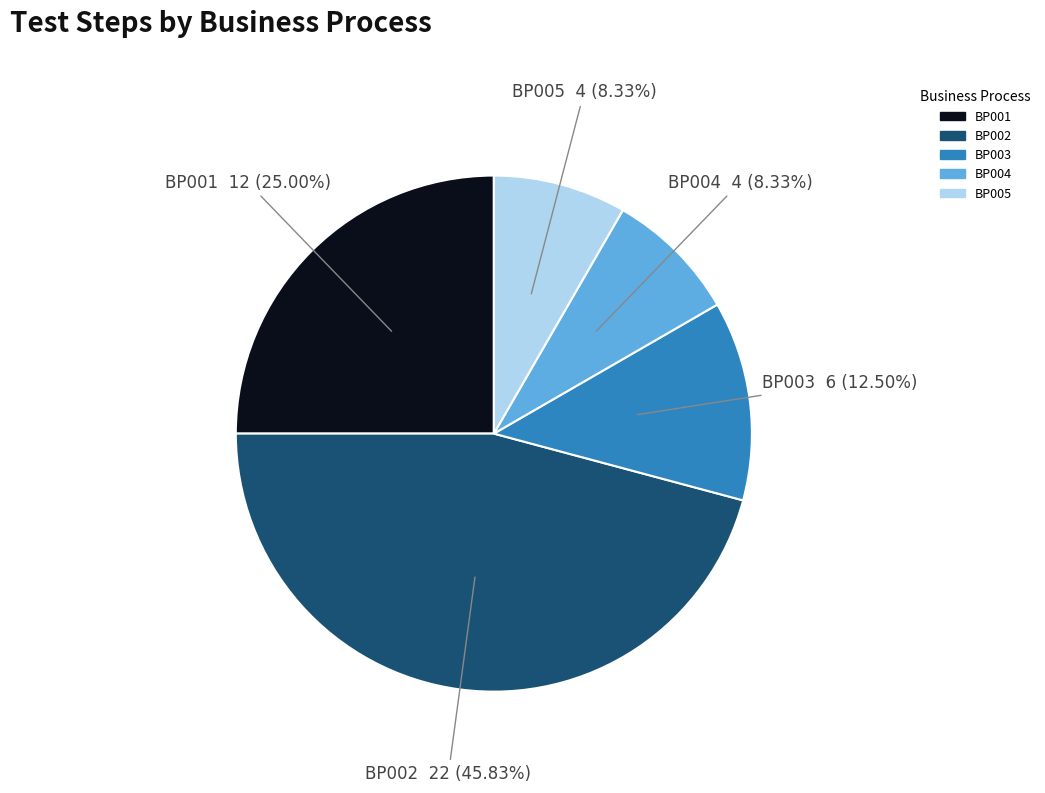

Is there a majority slice in this chart?

No